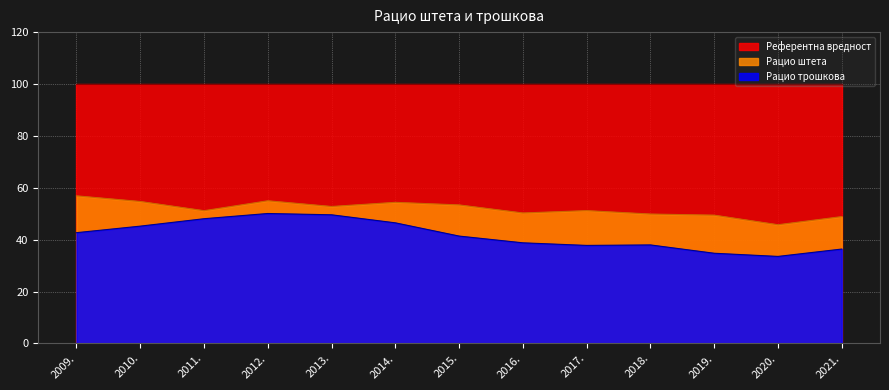

At 2020., list the series in order from largest to smallest.

Референтна вредност, Рацио штета, Рацио трошкова